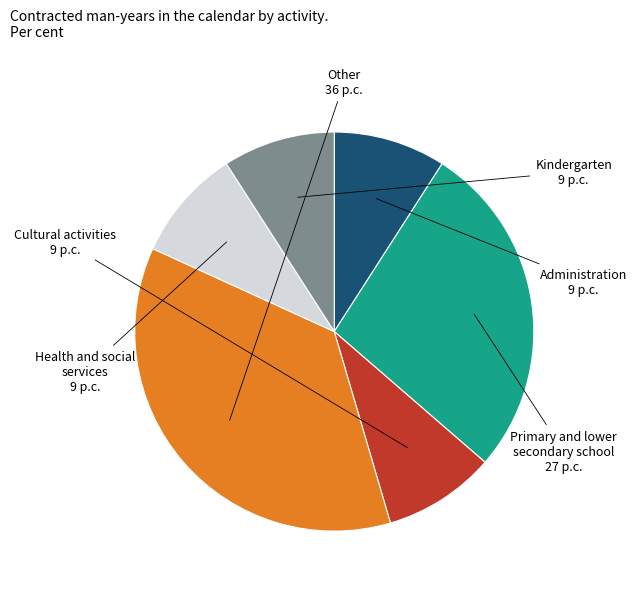

Count the number of slices in the pie.

6